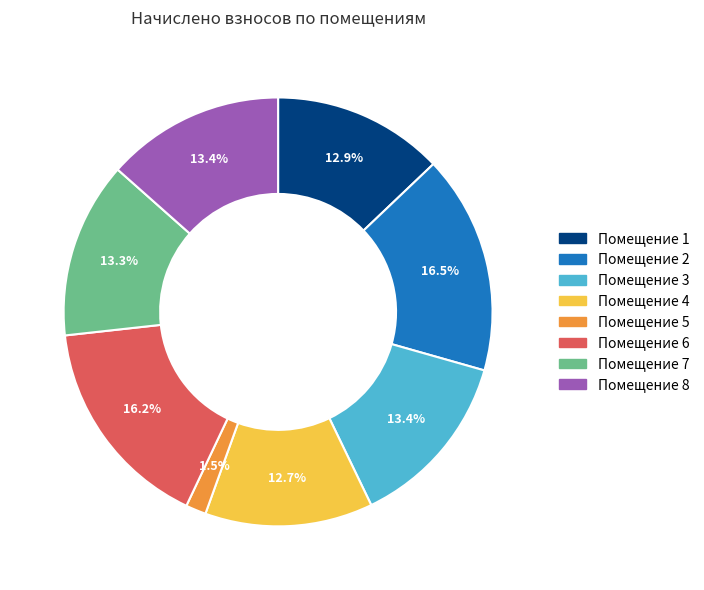

What is the ratio of the value at Помещение 4 to the value at Помещение 6?

0.8